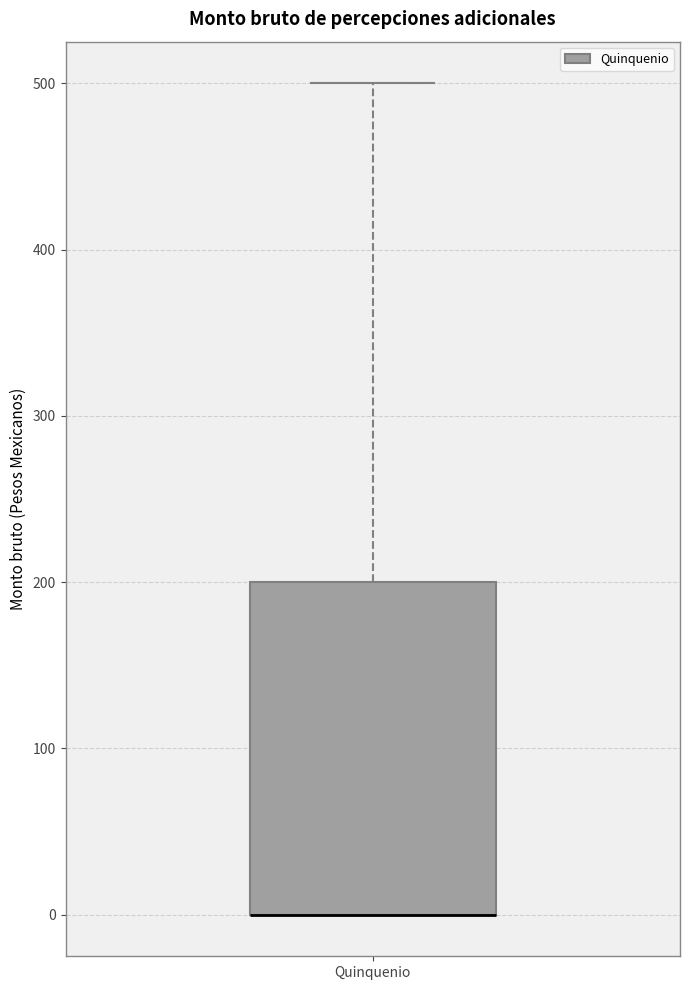

Transcribe this box plot: give where the median line is, the range the box spans, and where the two whiskers end, as read against the y-axis. The values are not printed on the chart, so give them approximately, as read against the axis.

median 0 (drawn on the box's lower edge), box 0 to 200, whiskers 0 to 500